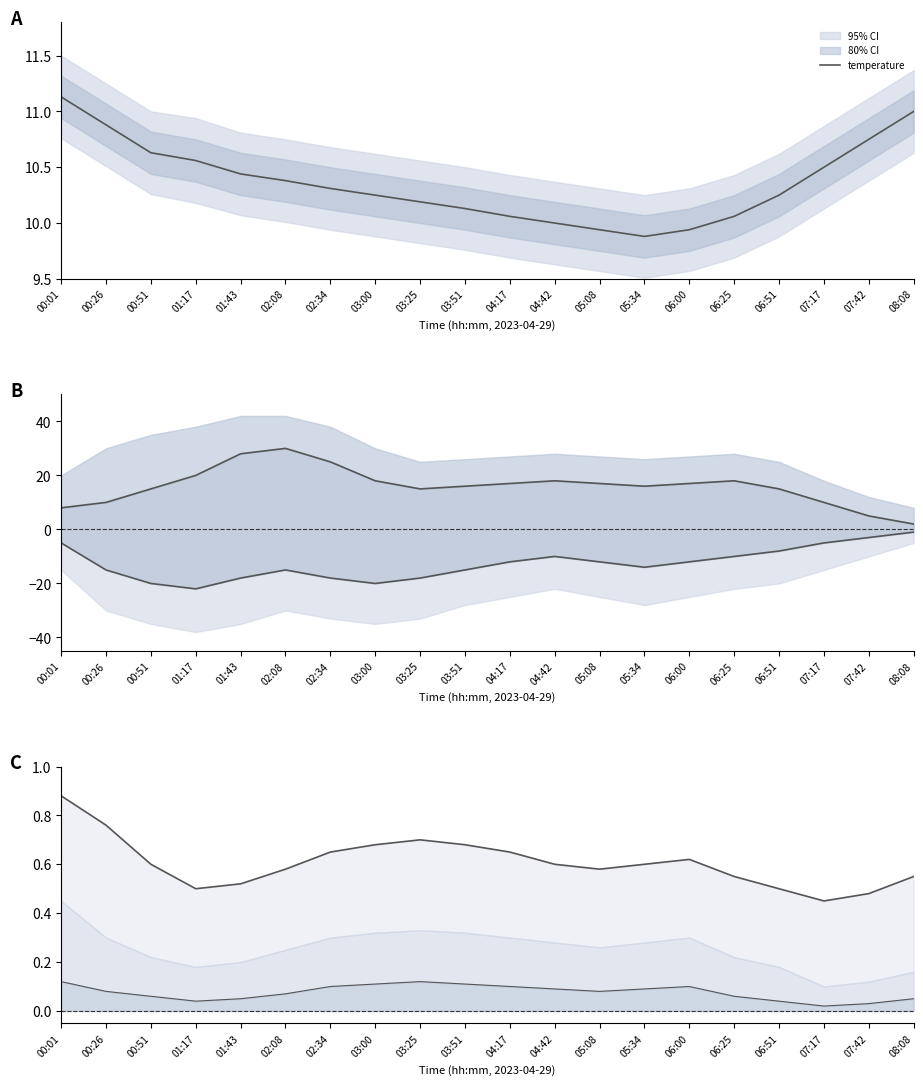

What is the label of the 3rd point from the left?

00:51